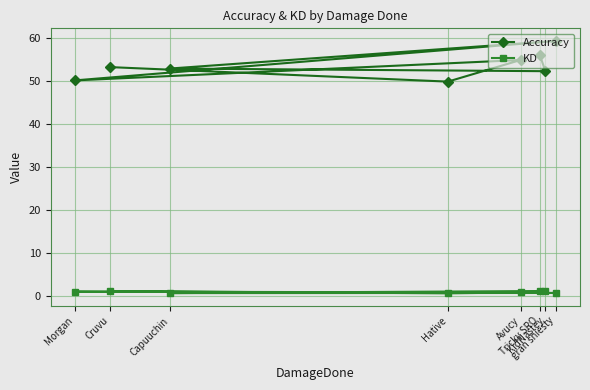

At which label does Accuracy reach its peak?

gran shiesty